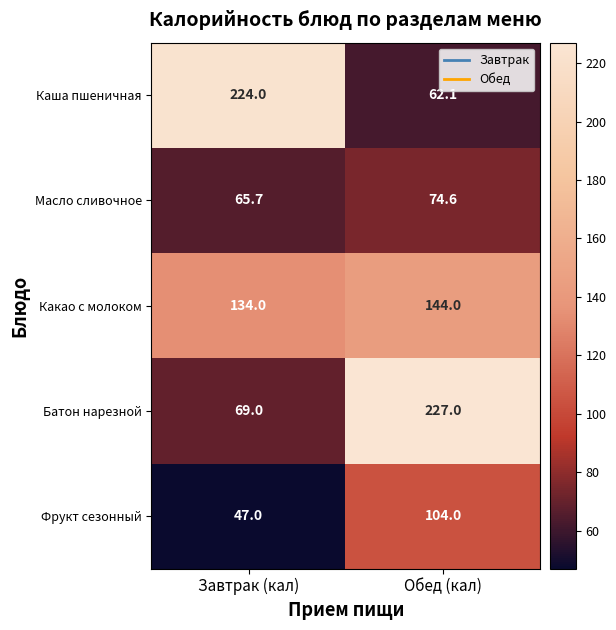

What is the smallest value displayed?

47.0